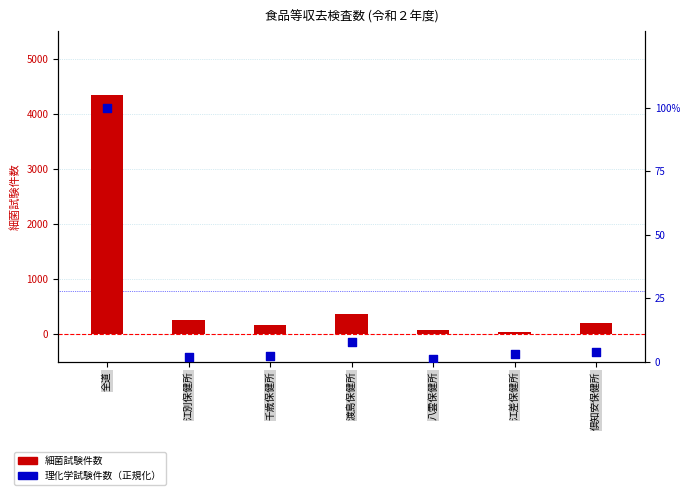

At how many categories does at least one series exceed 917?

1